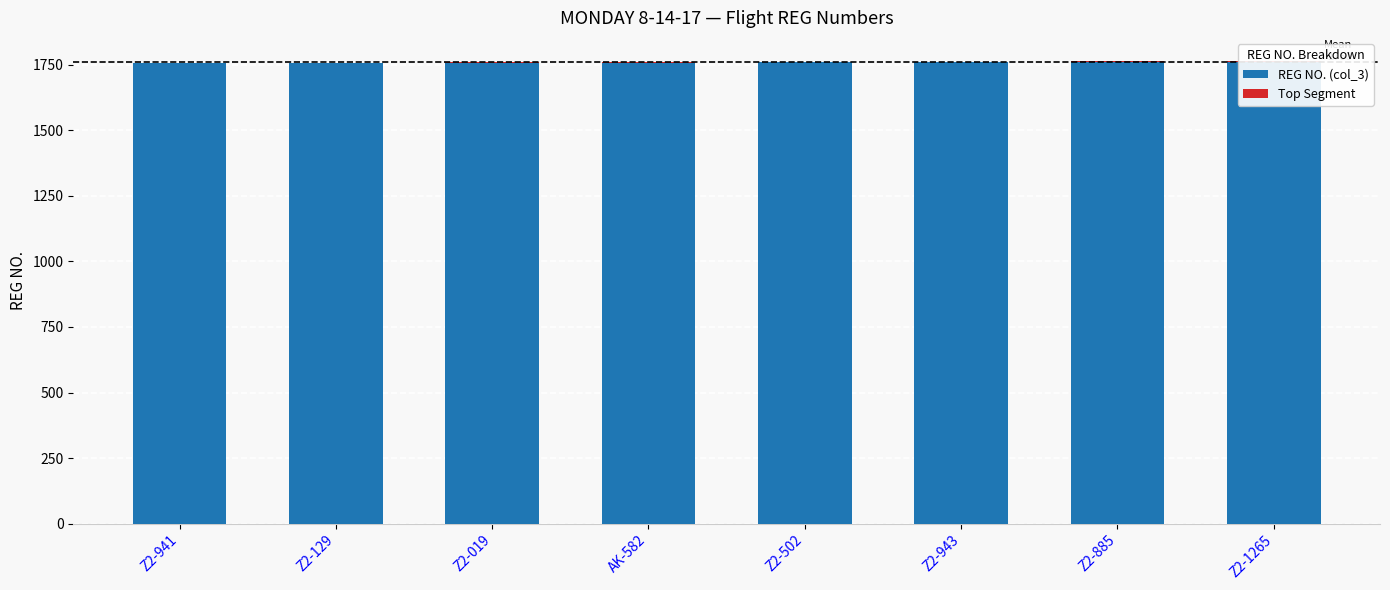

The Top Segment series shows 2 at Z2-885. True or false?

True